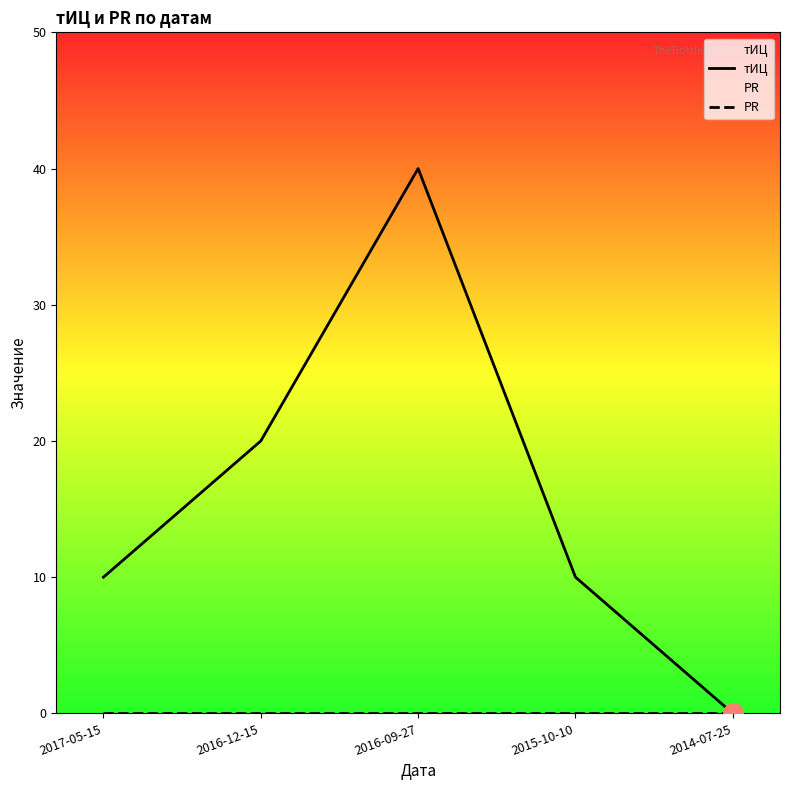

What is the maximum value shown in the chart?

40